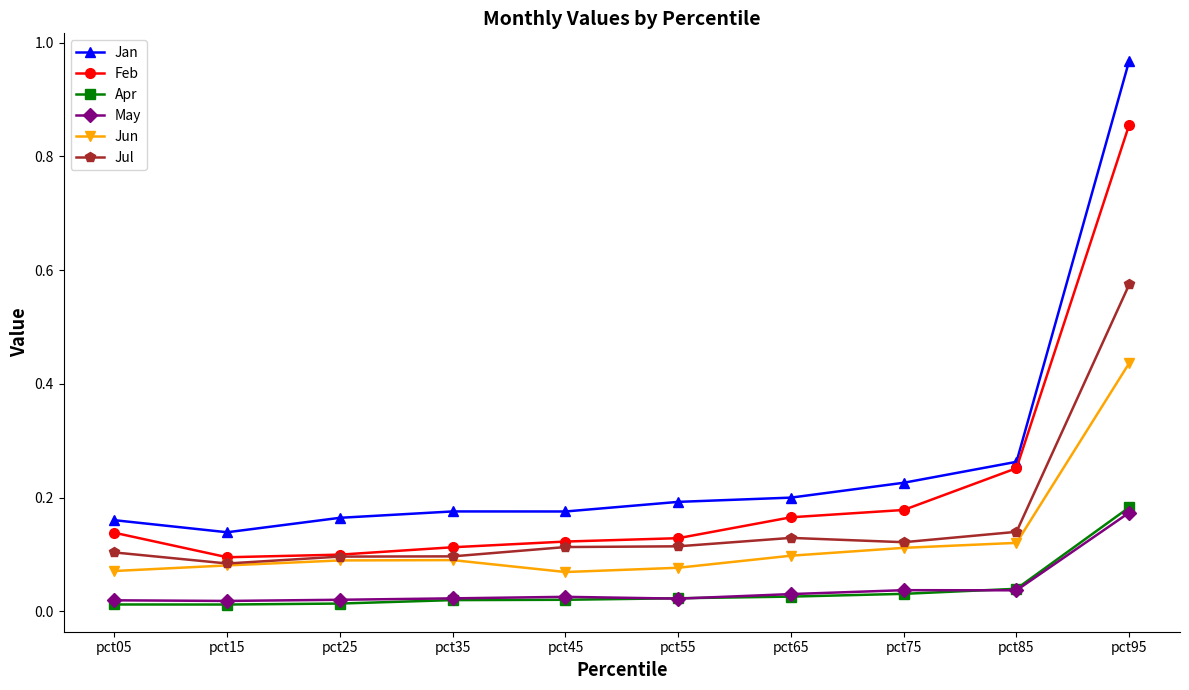

Which category has the highest value across all series?

pct95